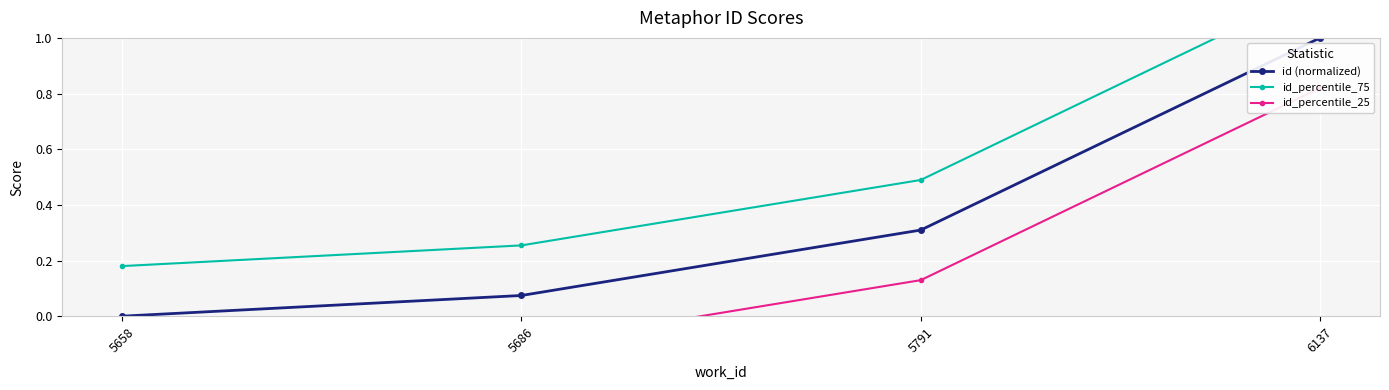

Is the value of id_percentile_75 at 5791 greater than the value of id (normalized) at 5791?

Yes